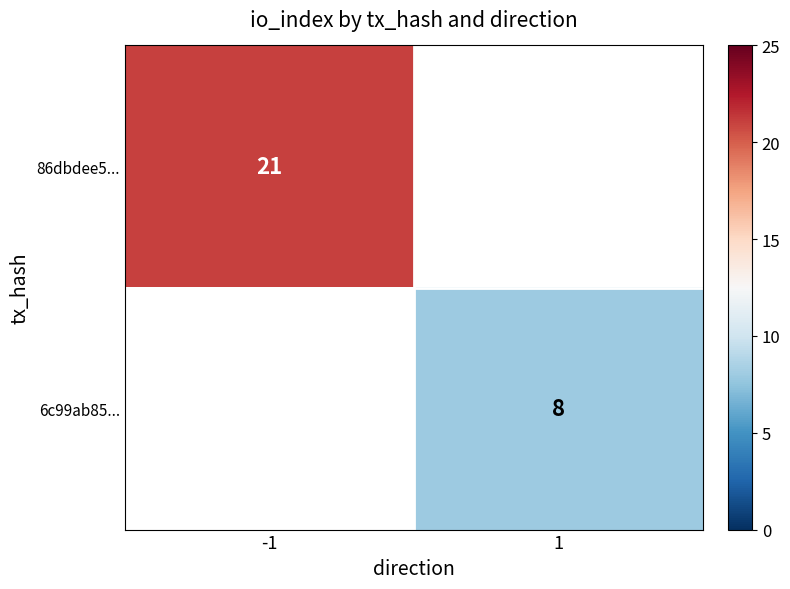

The 86dbdee5... series shows 21 at -1. True or false?

True